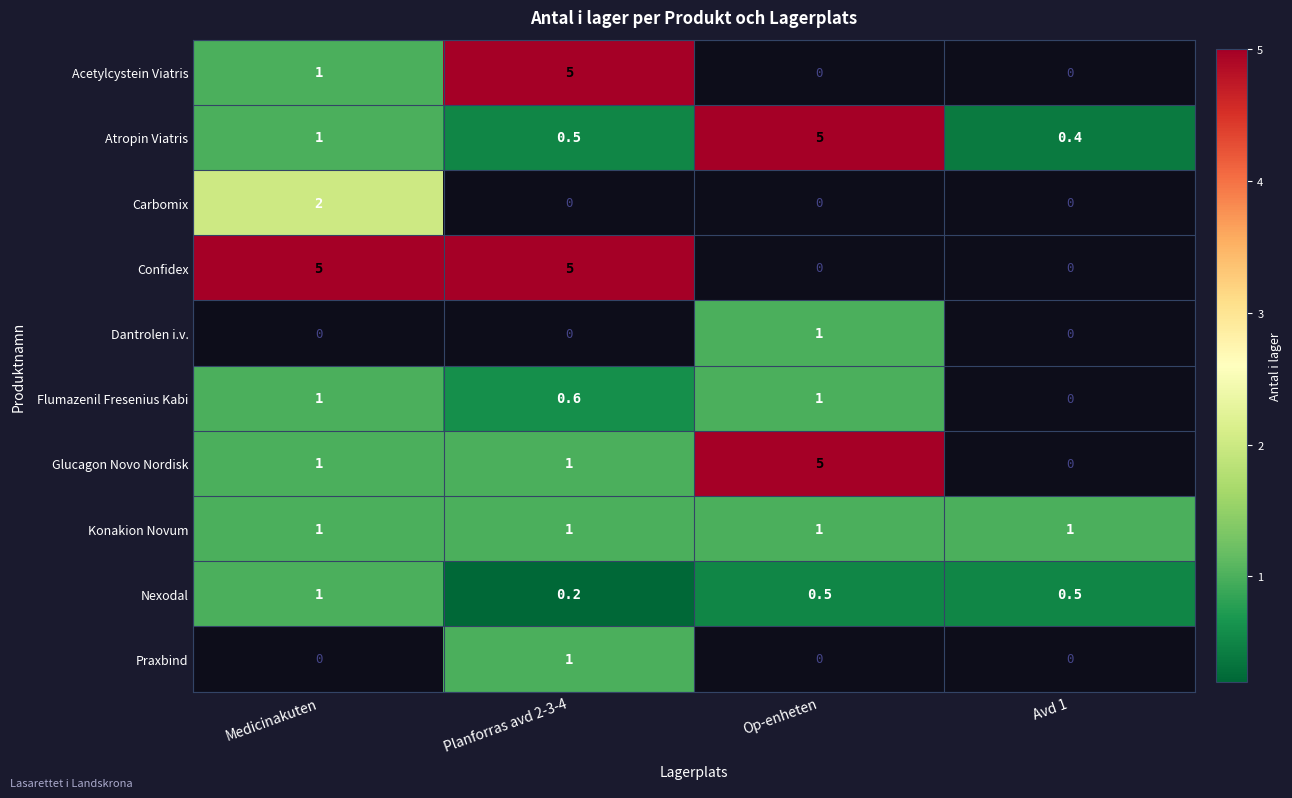

True or false: Konakion Novum has a value of 1.0 at Planforras avd 2-3-4.

True